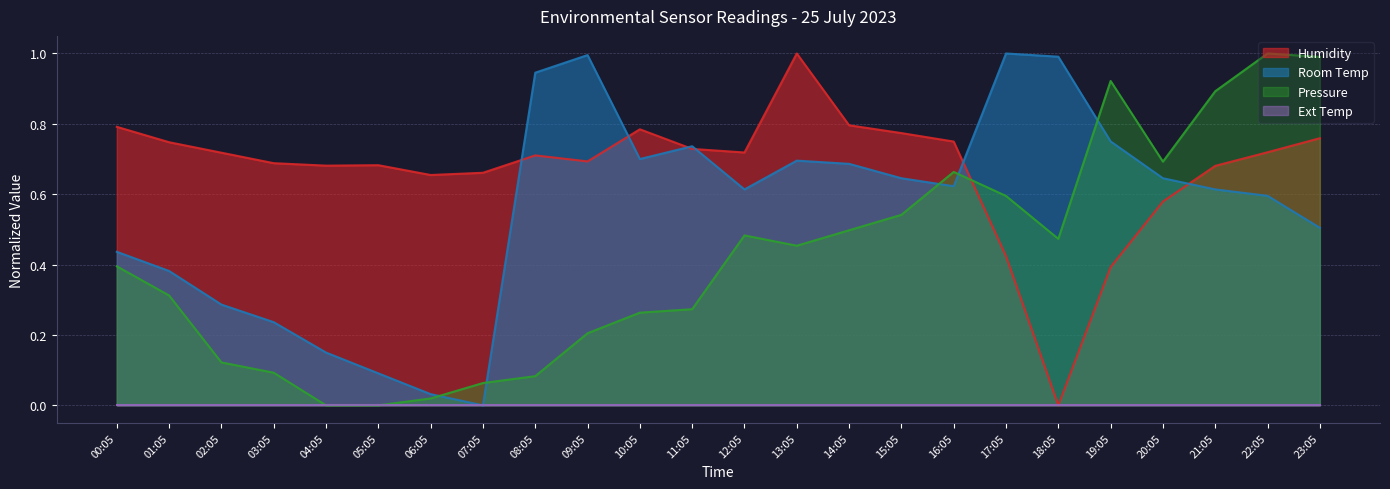

How many values in Humidity are above zero?

23